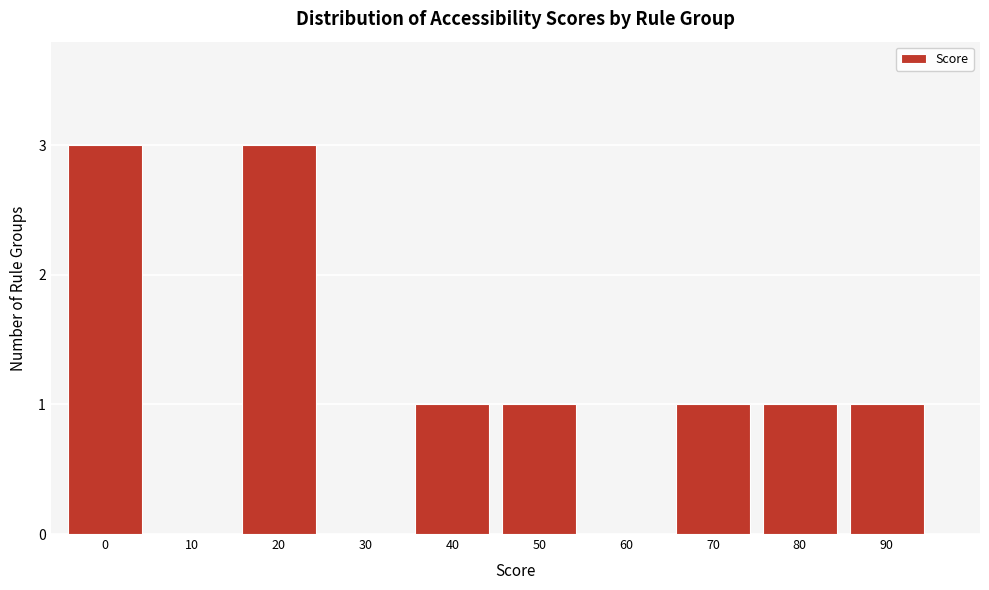

Reading left to right, extract all data points from this chart.

0=3	10=0	20=3	30=0	40=1	50=1	60=0	70=1	80=1	90=1